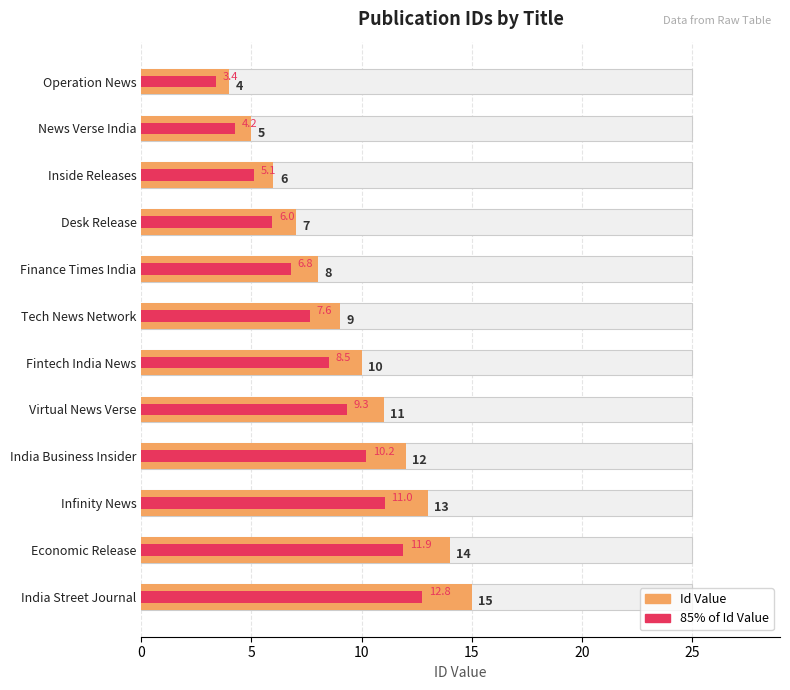

Reading left to right, what are all the values shown in this chart?

Id Value: 4.0	5.0	6.0	7.0	8.0	9.0	10.0	11.0	12.0	13.0	14.0	15.0
85% of Id Value: 3.4	4.2	5.1	6.0	6.8	7.6	8.5	9.3	10.2	11.0	11.9	12.8